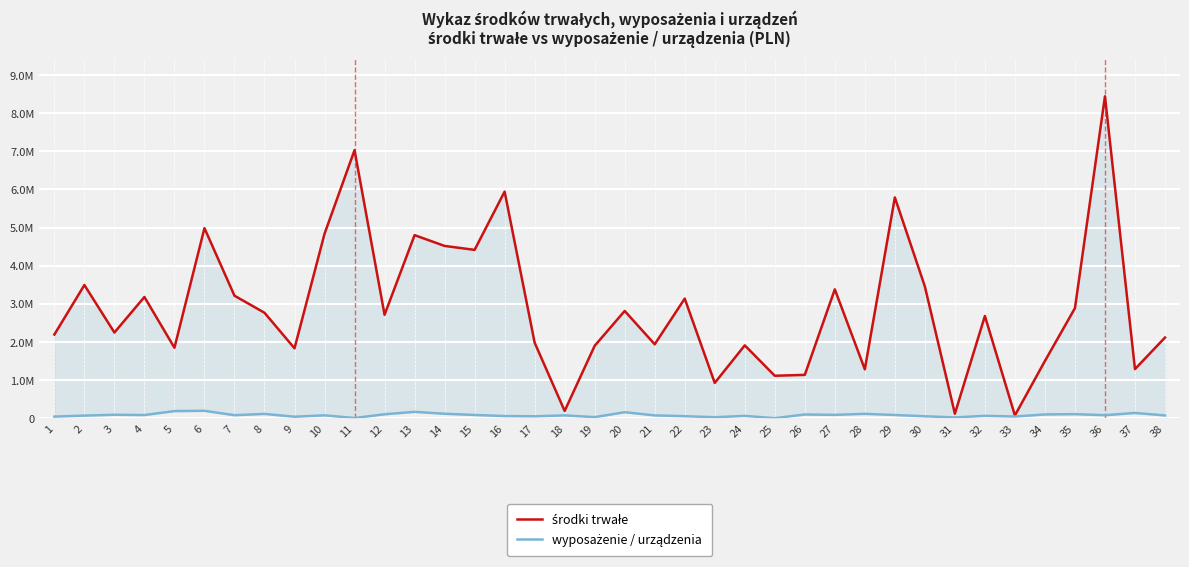

True or false: wyposażenie / urządzenia and środki trwałe cross at least once.

False